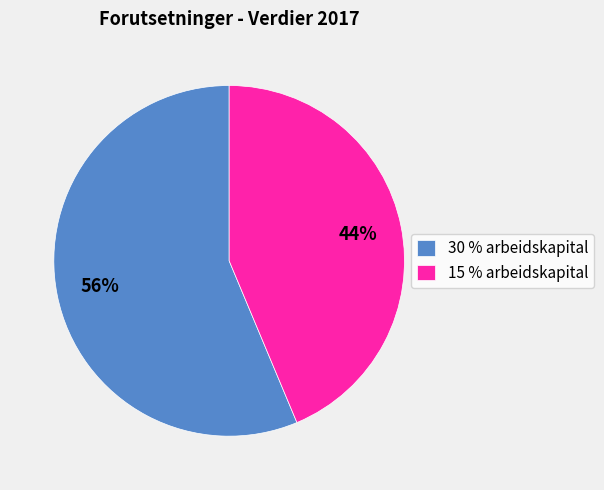

Between 15 % arbeidskapital and 30 % arbeidskapital, which is larger?

30 % arbeidskapital